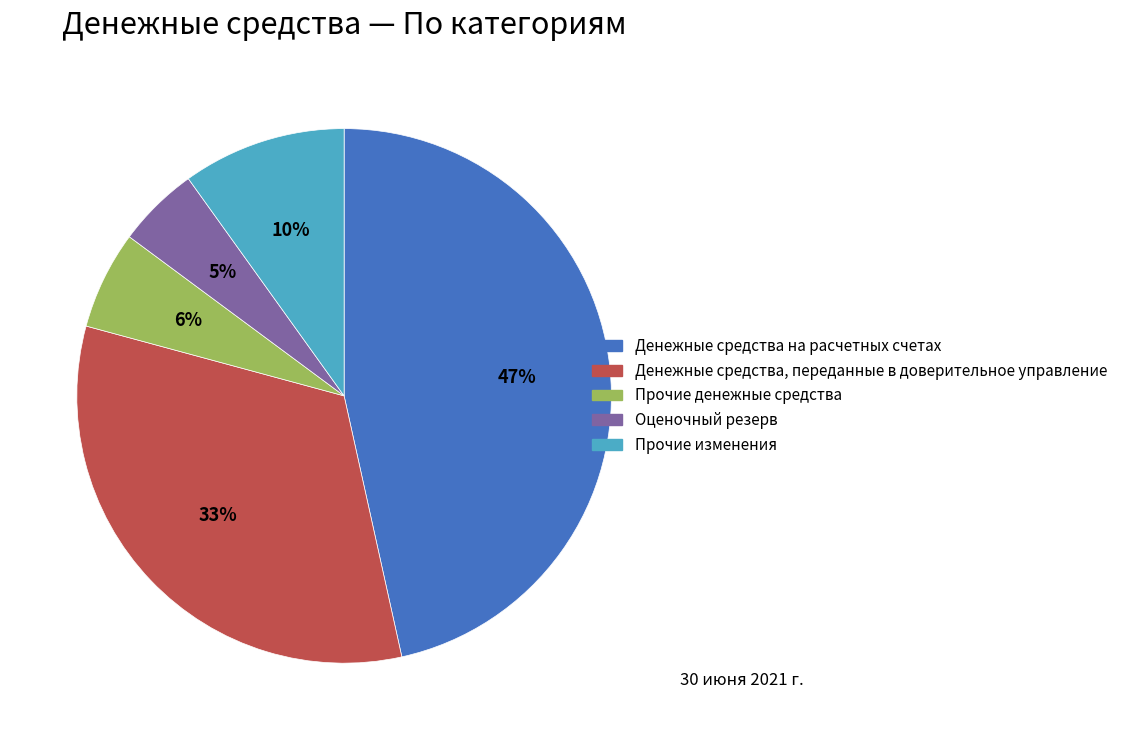

To the nearest percent, what percentage of the pie is Денежные средства на расчетных счетах?

47%